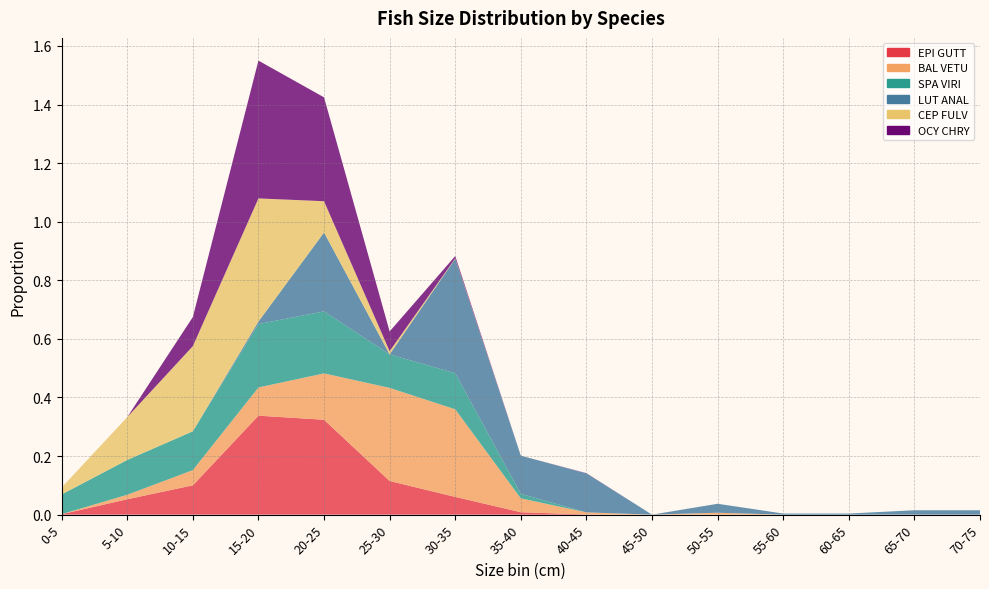

Reading left to right, extract all data points from this chart.

EPI GUTT: 0-5=0.0	5-10=0.1	10-15=0.1	15-20=0.3	20-25=0.3	25-30=0.1	30-35=0.1	35-40=0.0	40-45=0.0	45-50=0.0	50-55=0.0	55-60=0.0	60-65=0.0	65-70=0.0	70-75=0.0
BAL VETU: 0-5=0.0	5-10=0.0	10-15=0.1	15-20=0.1	20-25=0.2	25-30=0.3	30-35=0.3	35-40=0.0	40-45=0.0	45-50=0.0	50-55=0.0	55-60=0.0	60-65=0.0	65-70=0.0	70-75=0.0
SPA VIRI: 0-5=0.1	5-10=0.1	10-15=0.1	15-20=0.2	20-25=0.2	25-30=0.1	30-35=0.1	35-40=0.0	40-45=0.0	45-50=0.0	50-55=0.0	55-60=0.0	60-65=0.0	65-70=0.0	70-75=0.0
LUT ANAL: 0-5=0.0	5-10=0.0	10-15=0.0	15-20=0.0	20-25=0.3	25-30=0.0	30-35=0.4	35-40=0.1	40-45=0.1	45-50=0.0	50-55=0.0	55-60=0.0	60-65=0.0	65-70=0.0	70-75=0.0
CEP FULV: 0-5=0.0	5-10=0.1	10-15=0.3	15-20=0.4	20-25=0.1	25-30=0.0	30-35=0.0	35-40=0.0	40-45=0.0	45-50=0.0	50-55=0.0	55-60=0.0	60-65=0.0	65-70=0.0	70-75=0.0
OCY CHRY: 0-5=0.0	5-10=0.0	10-15=0.1	15-20=0.5	20-25=0.4	25-30=0.1	30-35=0.0	35-40=0.0	40-45=0.0	45-50=0.0	50-55=0.0	55-60=0.0	60-65=0.0	65-70=0.0	70-75=0.0